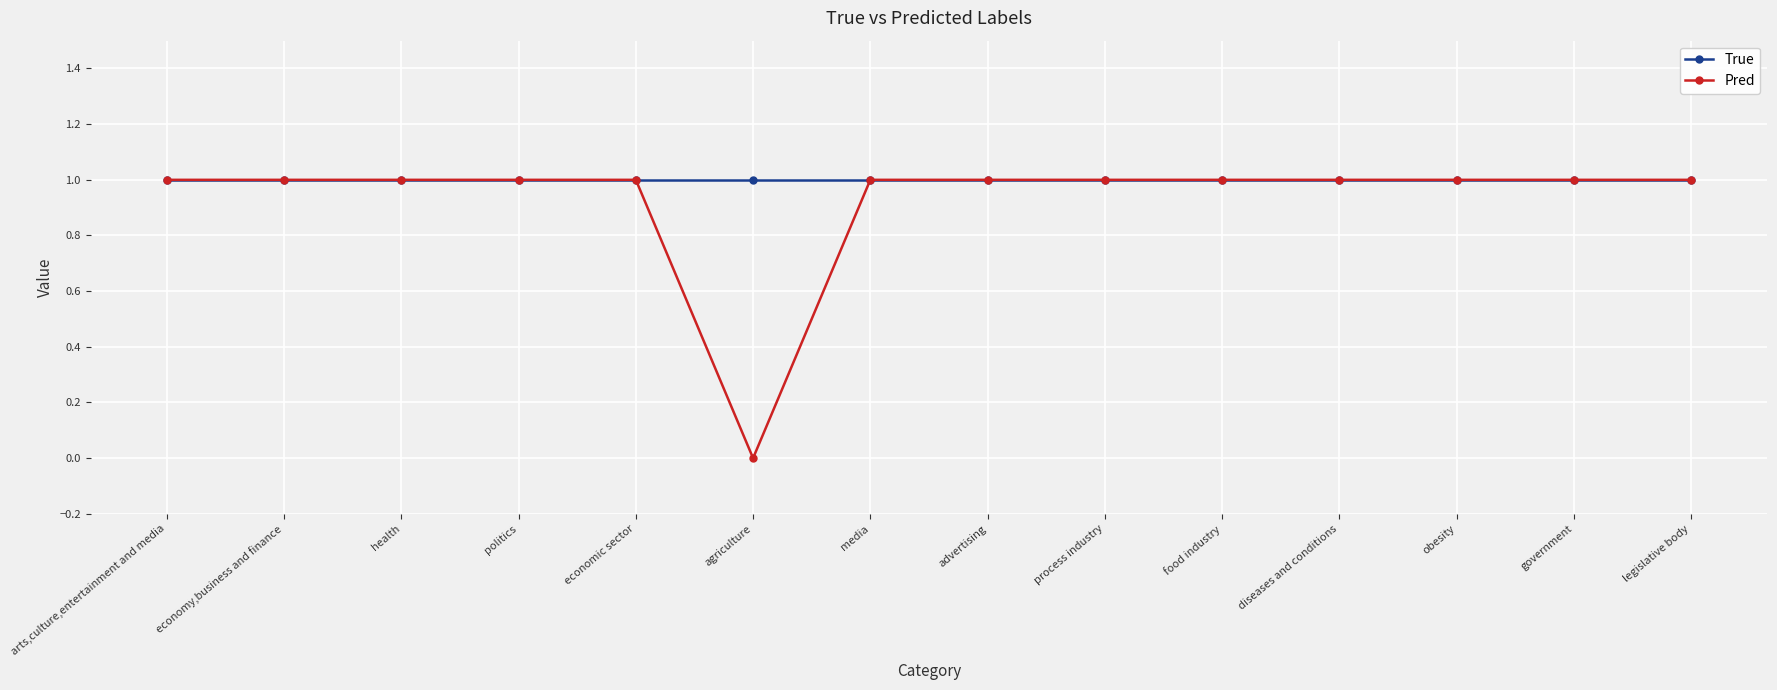

Which series has the largest range (max minus min)?

Pred